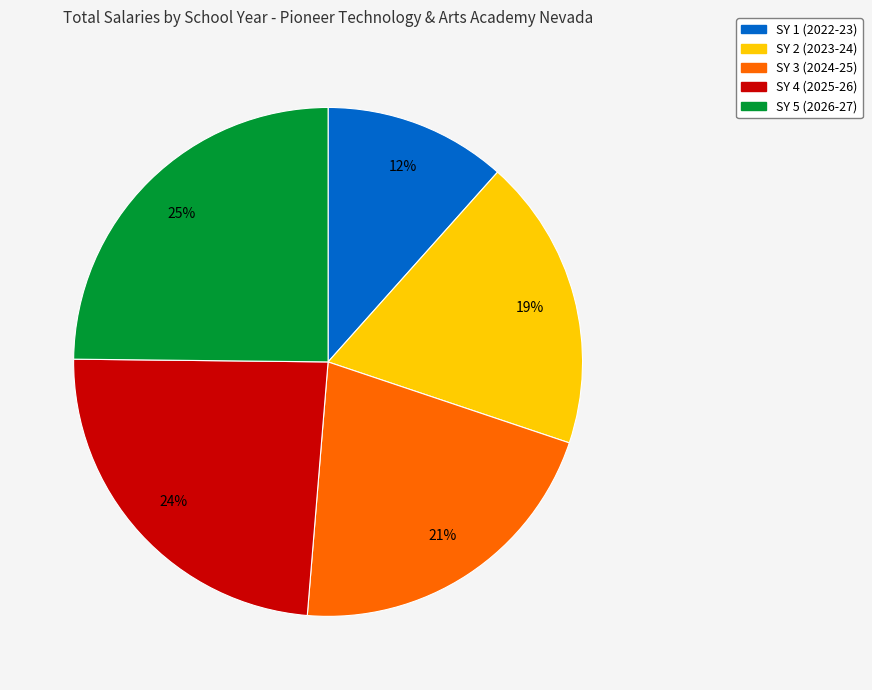

To the nearest percent, what is the difference between the largest and smallest slice percentages?

13%